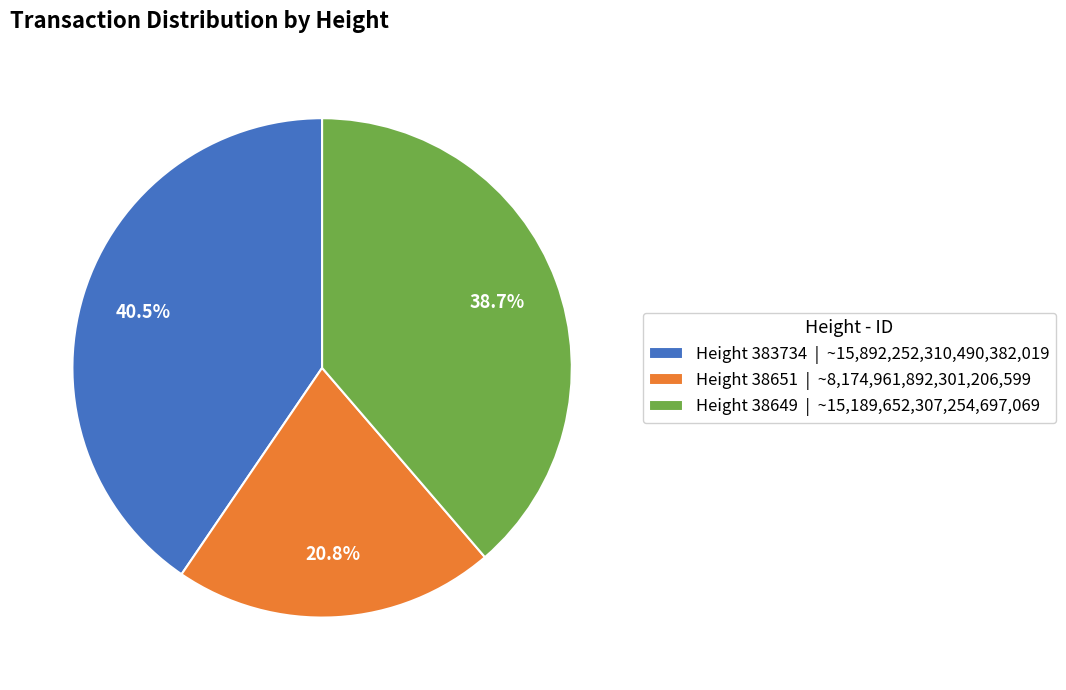

What is the ratio of the value at Height 383734 | ~15,892,252,310,490,382,019 to the value at Height 38649 | ~15,189,652,307,254,697,069?

1.0